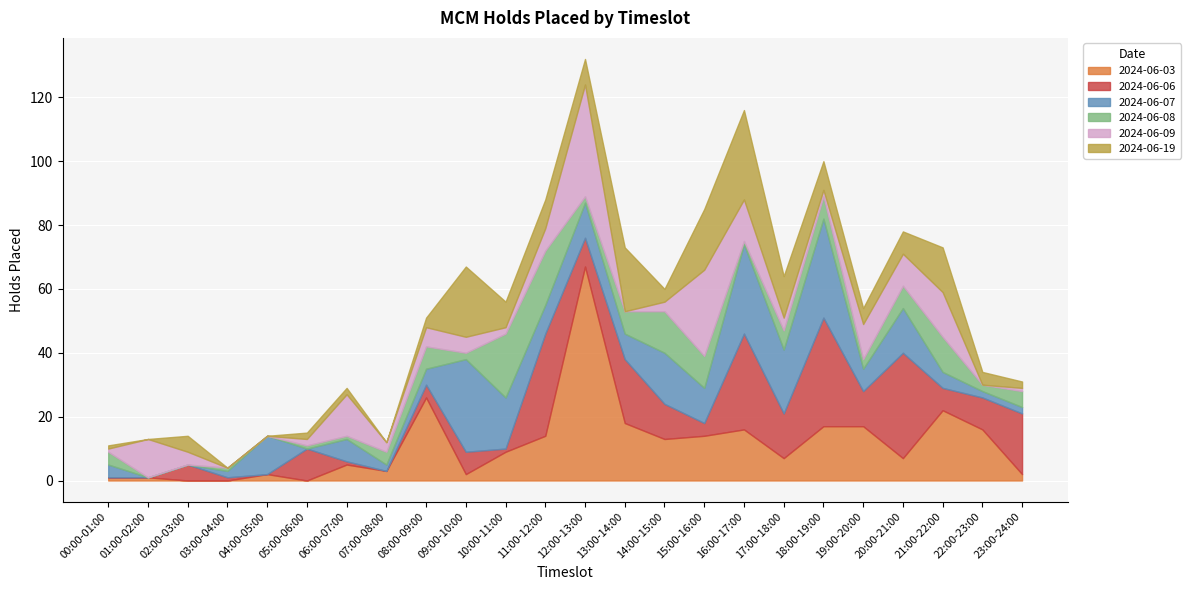

How many lines are shown in the chart?

6